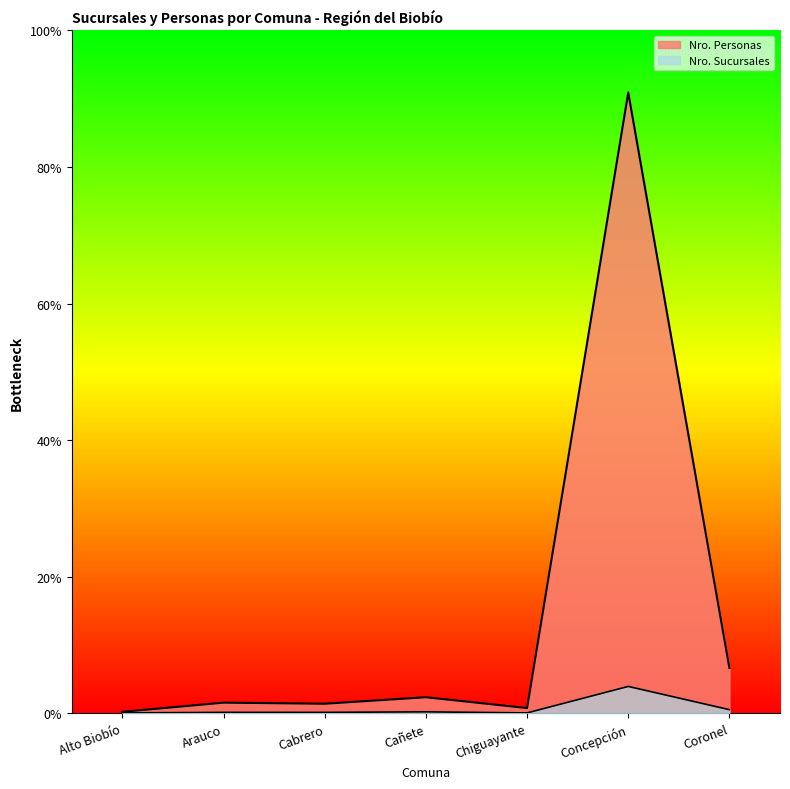

Reading left to right, transcribe all the data shown in this chart.

Nro. Sucursales: Alto Biobío=1	Arauco=2	Cabrero=2	Cañete=3	Chiguayante=1	Concepción=50	Coronel=7
Nro. Personas: Alto Biobío=3	Arauco=20	Cabrero=18	Cañete=30	Chiguayante=10	Concepción=1149	Coronel=84